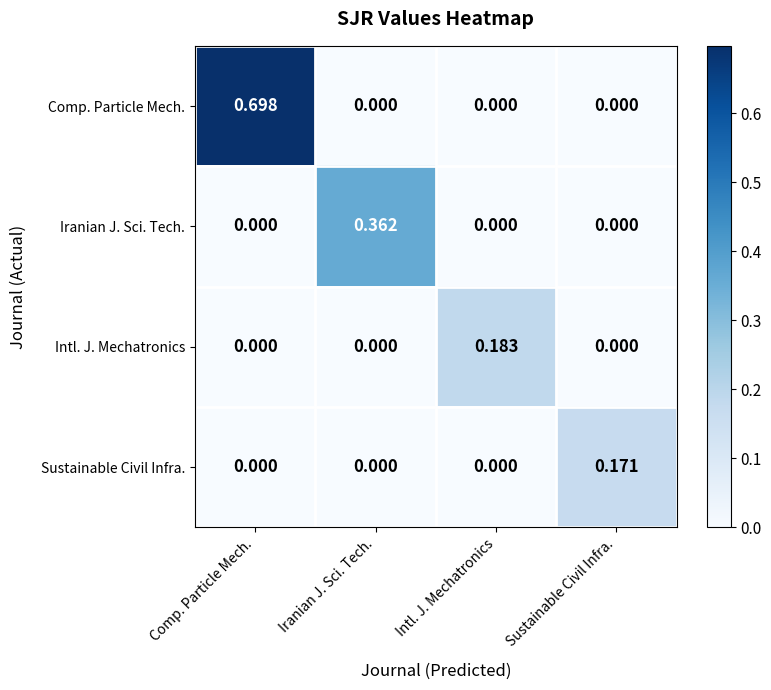

At which label does Sustainable Civil Infra. reach its peak?

Sustainable Civil Infra.